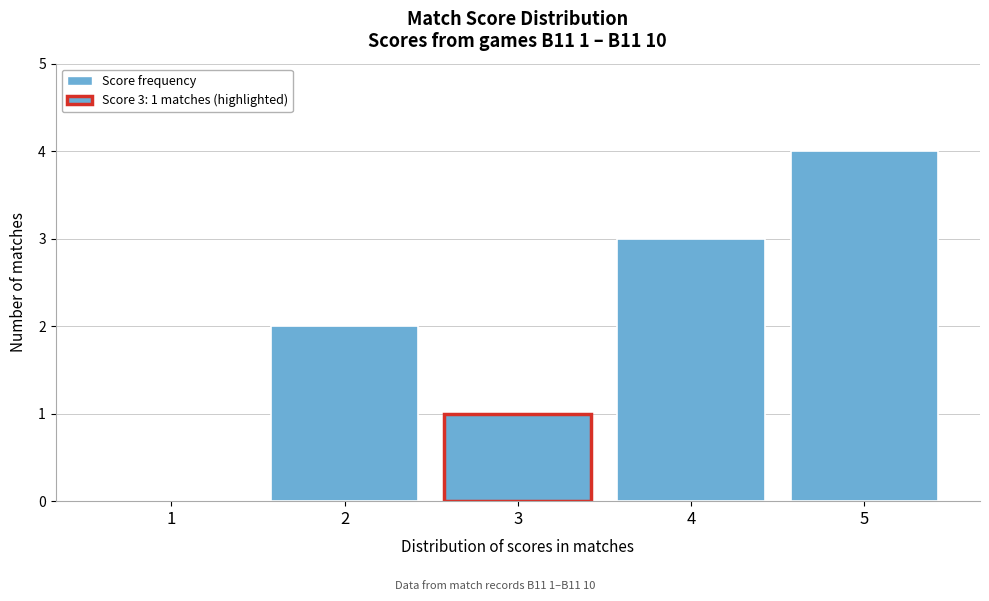

Reading right to left, extract all data points from this chart.

5=4	4=3	3=1	2=2	1=0